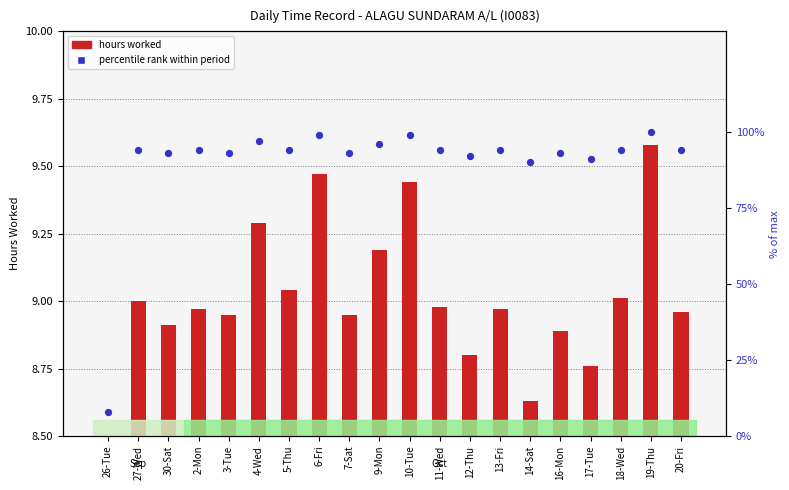

Is the value of percentile rank within period at 4-Wed greater than the value of hours worked at 18-Wed?

Yes